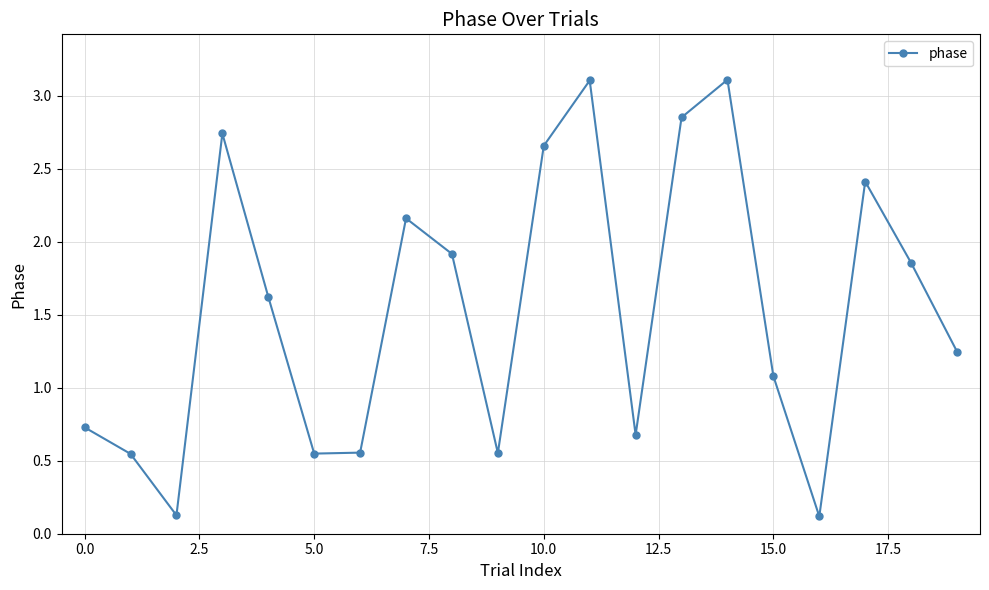

What is the difference between the second highest and second lowest values?

3.0